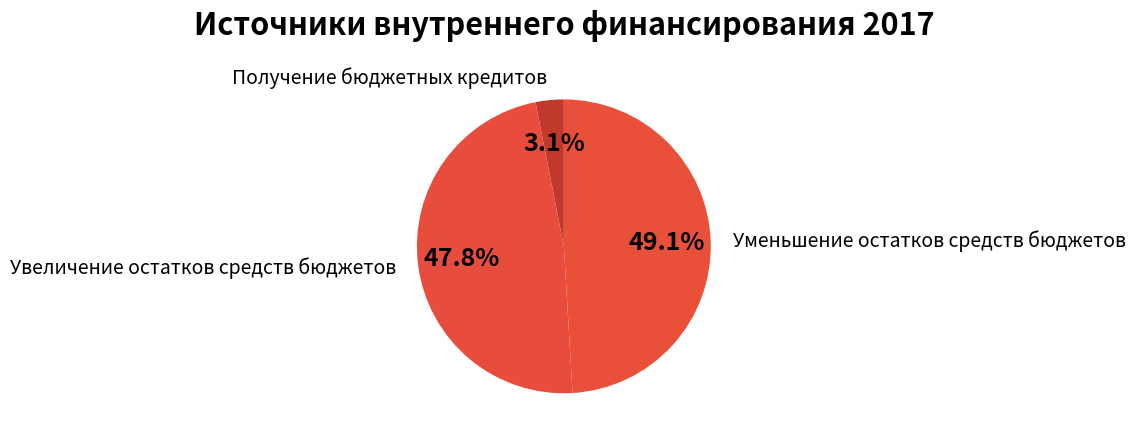

Is Получение бюджетных кредитов the majority of the pie?

No